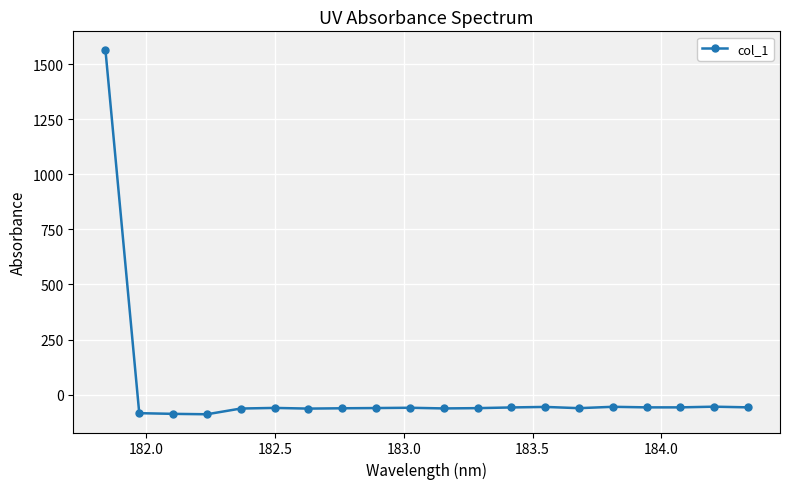

What is the value of the 2nd point from the left?

-83.6